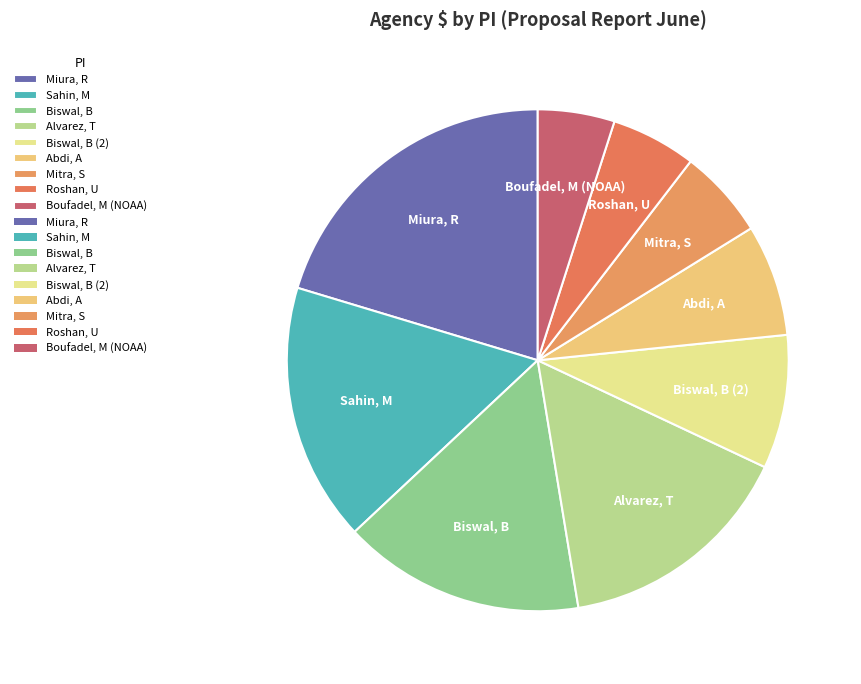

Count the number of slices in the pie.

9